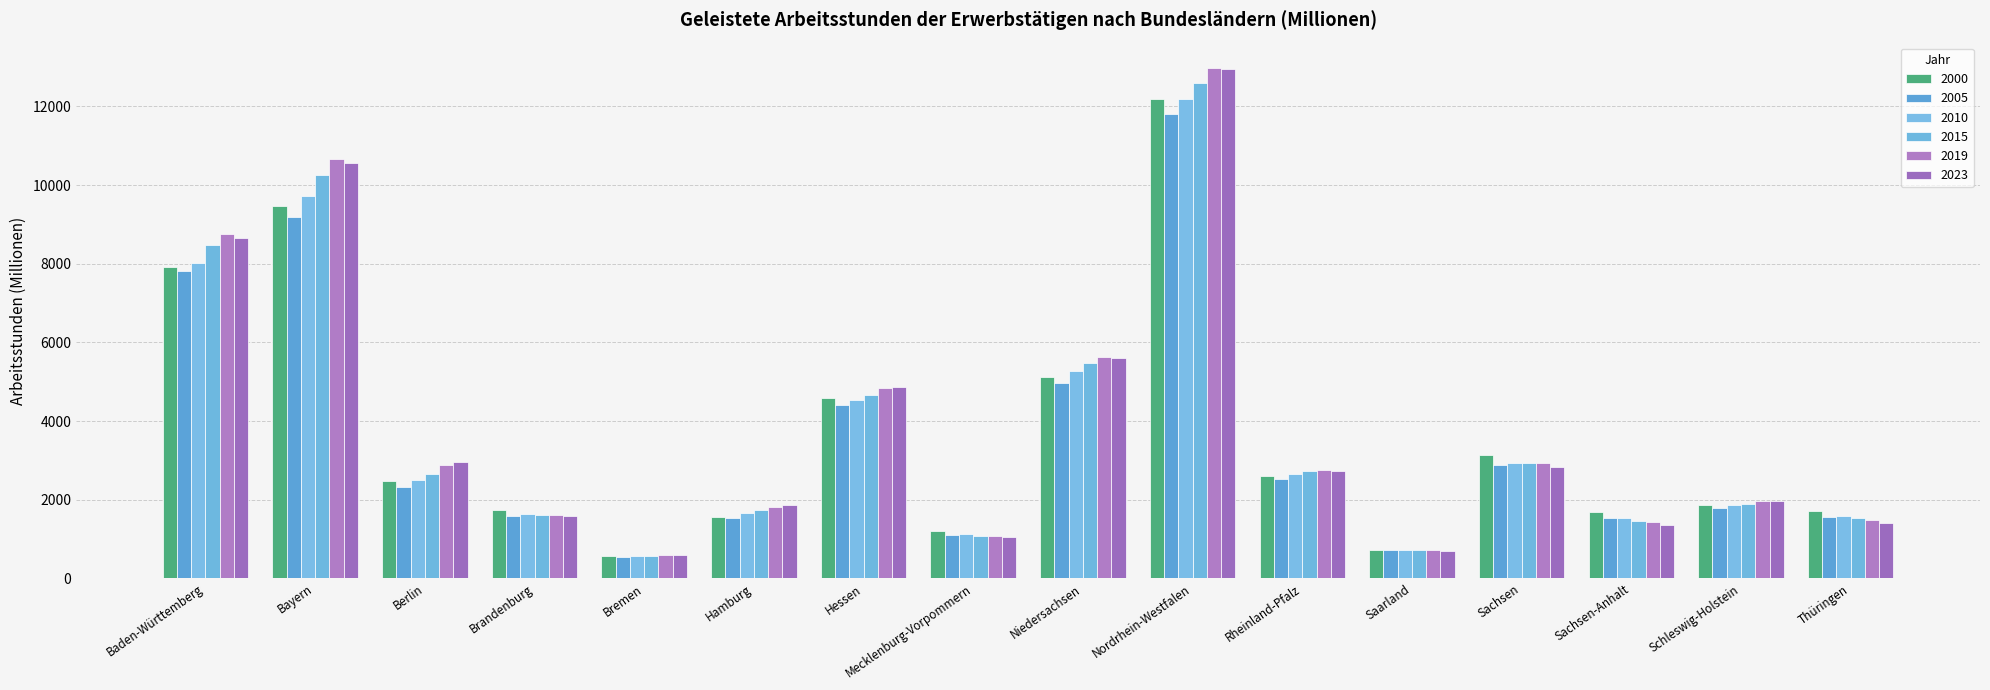

Rank the categories by 2010 value from lowest to highest.

Bremen, Saarland, Mecklenburg-Vorpommern, Sachsen-Anhalt, Thüringen, Brandenburg, Hamburg, Schleswig-Holstein, Berlin, Rheinland-Pfalz, Sachsen, Hessen, Niedersachsen, Baden-Württemberg, Bayern, Nordrhein-Westfalen